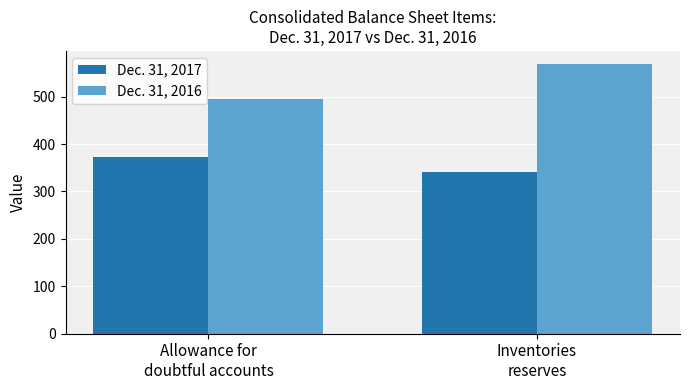

Count the Dec. 31, 2017 values in the range 342 to 373.

2